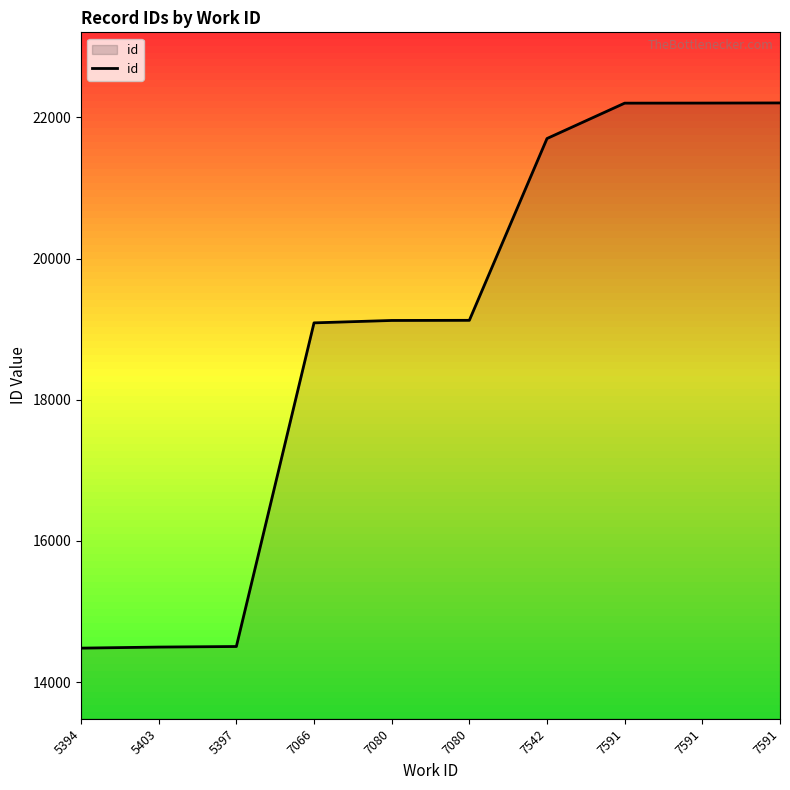

How many lines are shown in the chart?

1